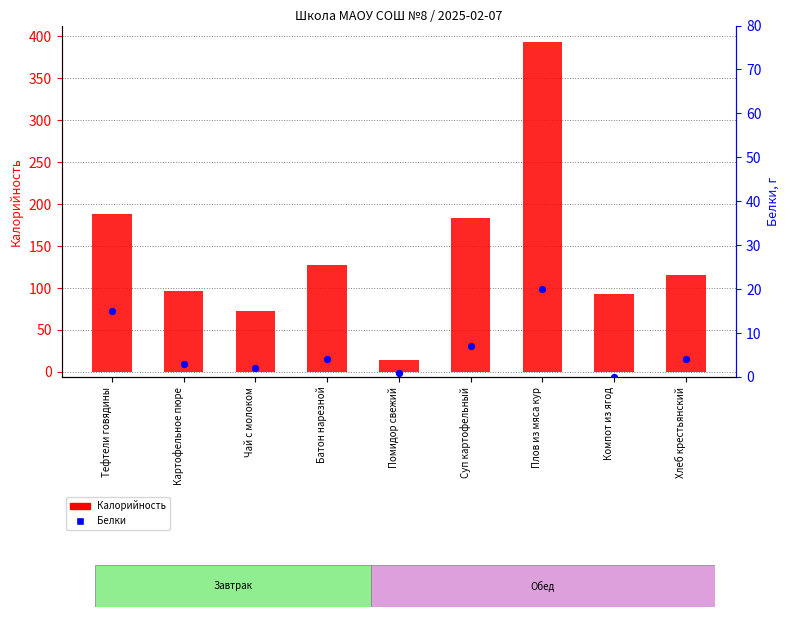

At how many categories does at least one series exceed 13?

9